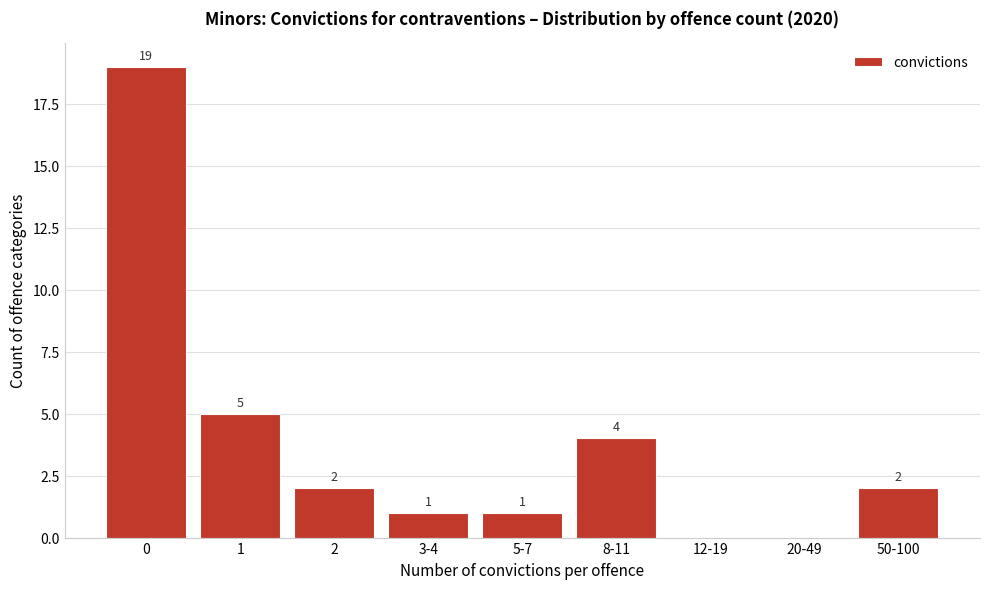

Reading left to right, what are all the values shown in this chart?

0=19	1=5	2=2	3-4=1	5-7=1	8-11=4	12-19=0	20-49=0	50-100=2